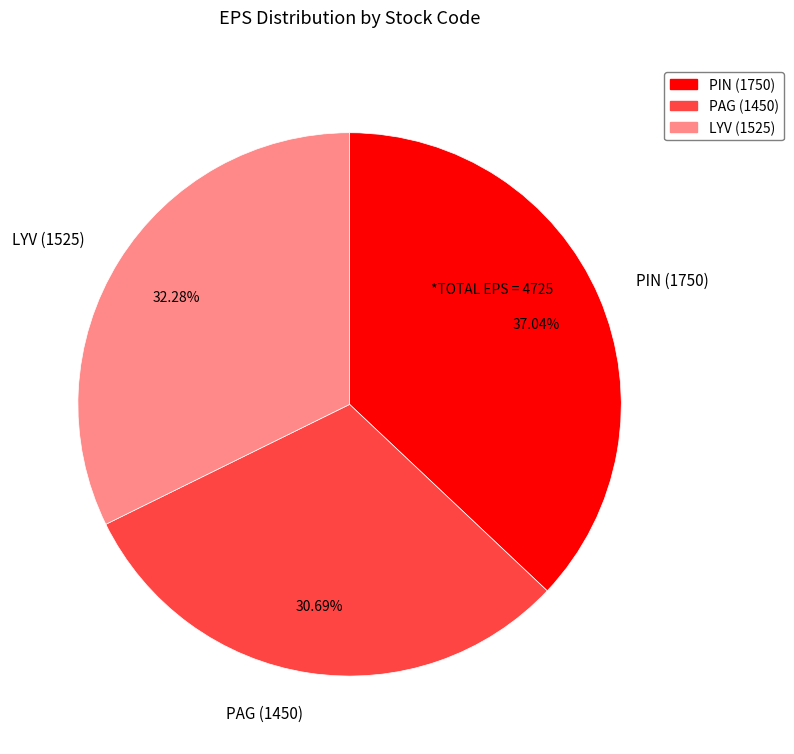

Does LYV represent more than half of the total?

No